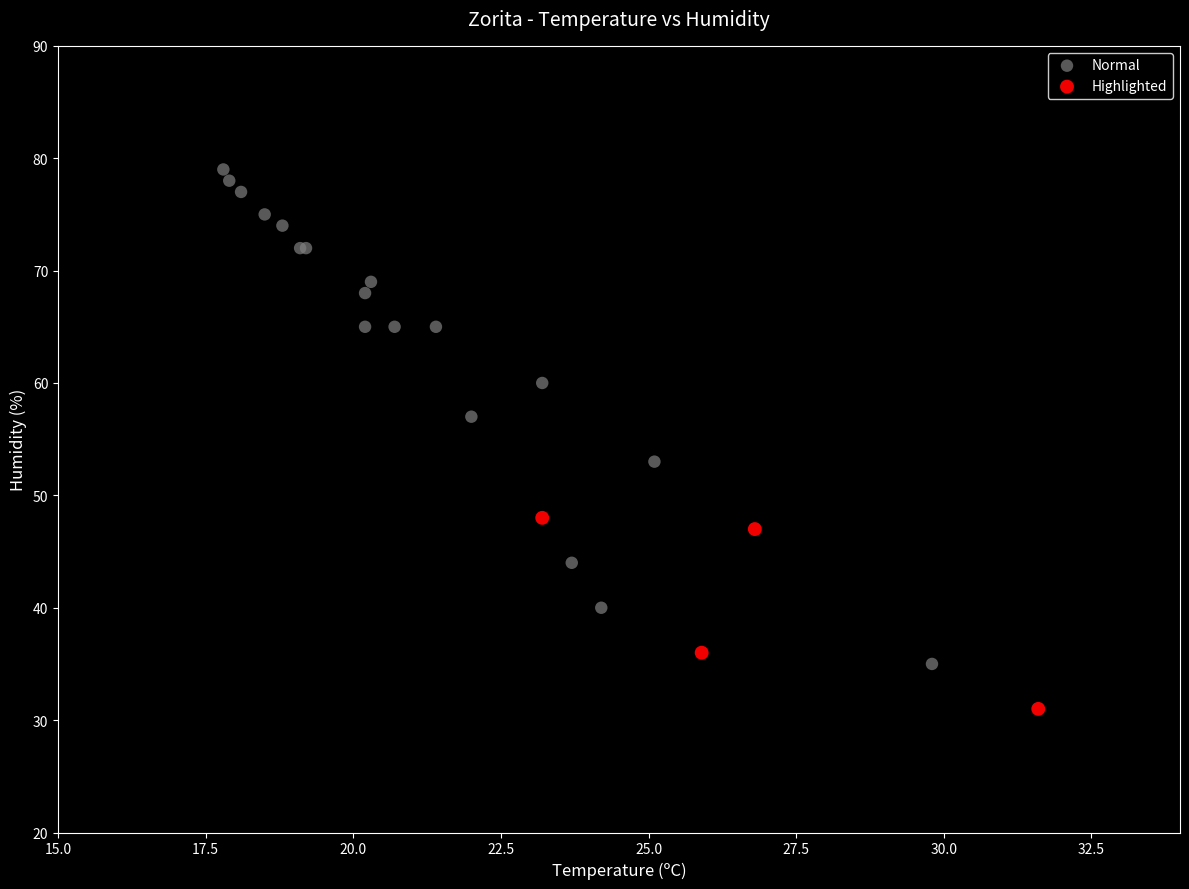

What are all the series names shown in the legend?

Normal, Highlighted